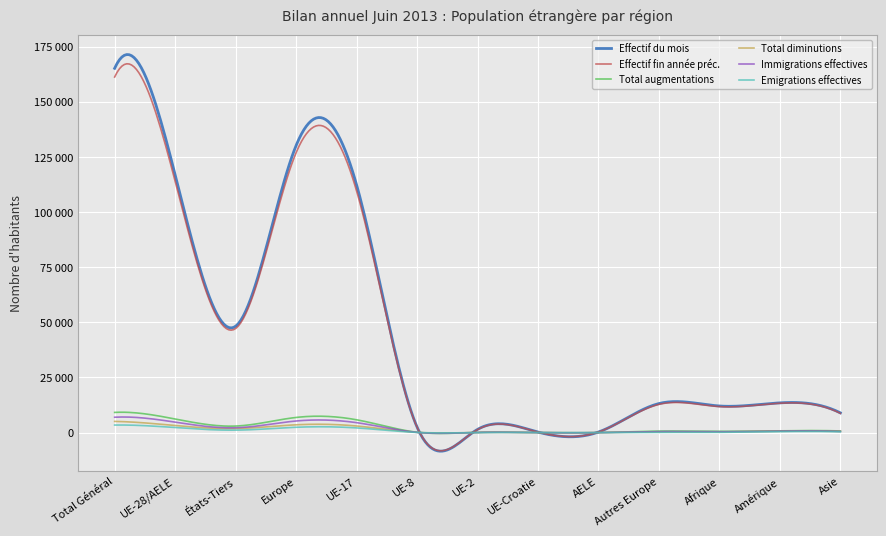

Does the chart display data point markers on the line(s)?

No